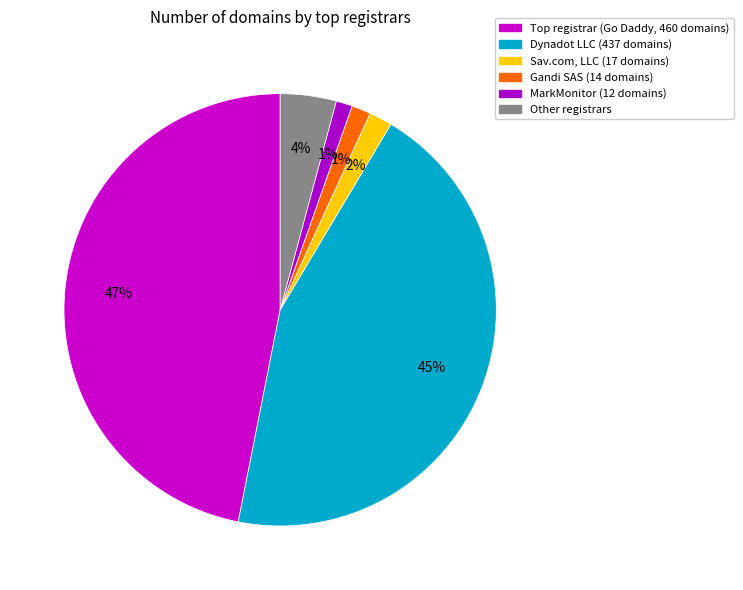

How many slices are in this pie chart?

6